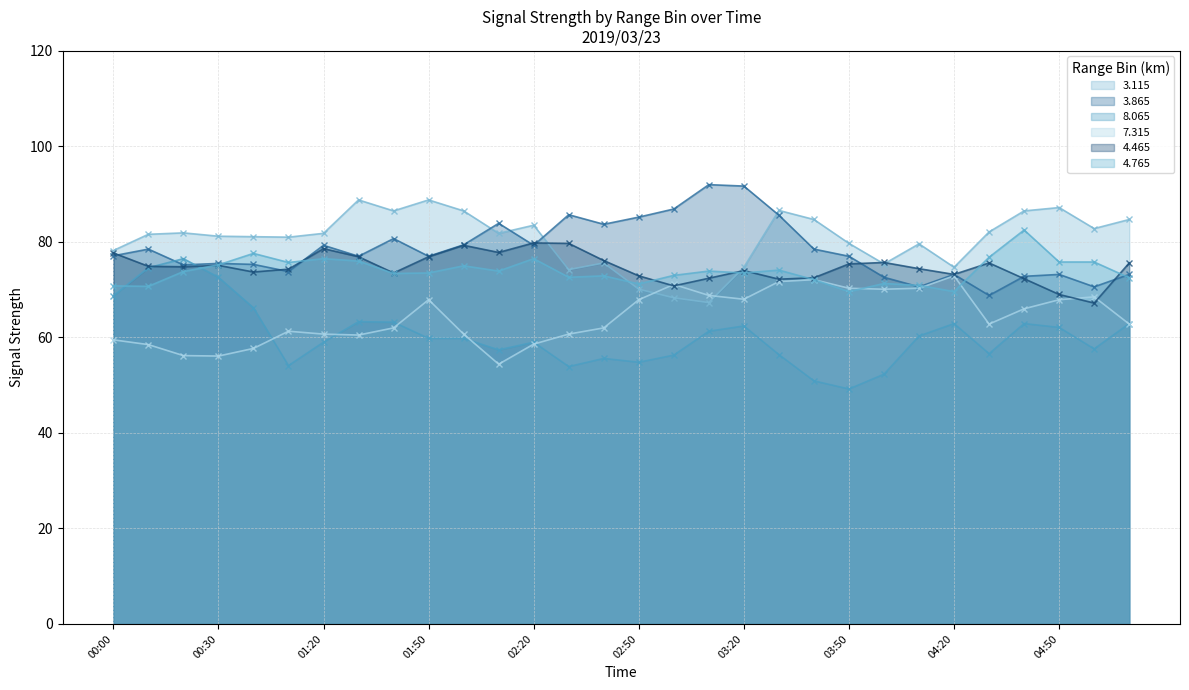

List the labels in order of 3.865 value, largest first.

03:10, 03:20, 03:00, 02:30, 03:30, 02:50, 02:10, 02:40, 01:40, 02:00, 01:20, 02:20, 00:10, 03:40, 00:00, 01:30, 01:50, 03:50, 00:30, 00:40, 00:20, 00:50, 04:20, 04:50, 05:30, 04:40, 04:00, 04:10, 05:20, 04:30